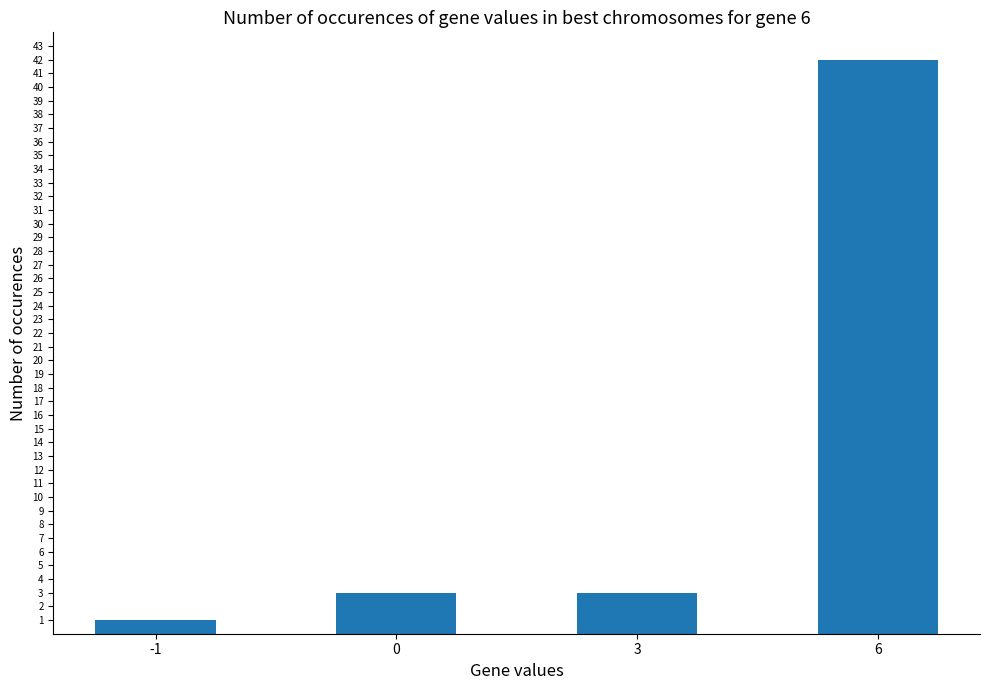

What is the difference between the values at -1 and 6?

41